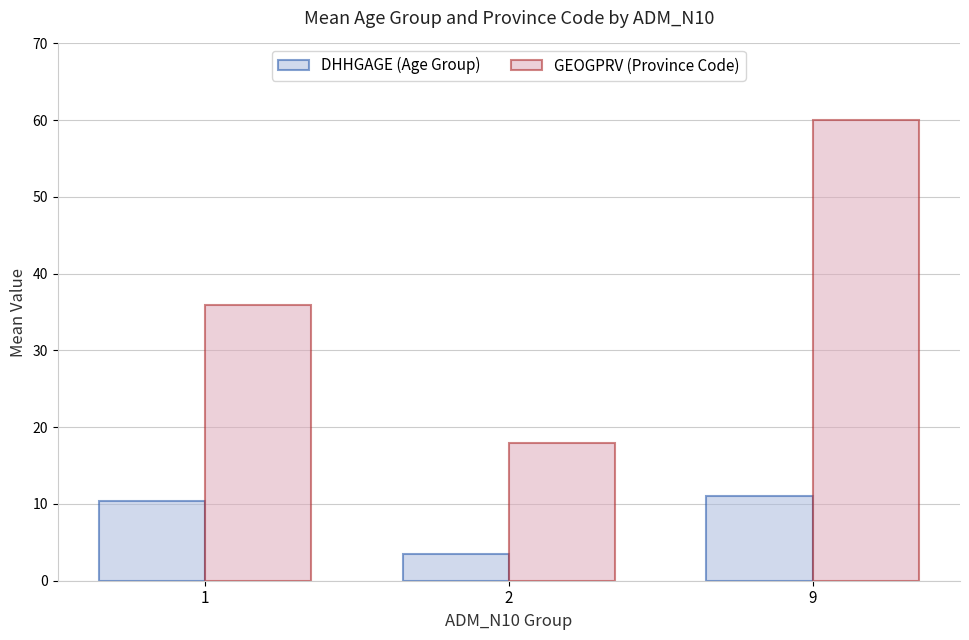

Which series has the largest total across all categories?

GEOGPRV (Province Code)